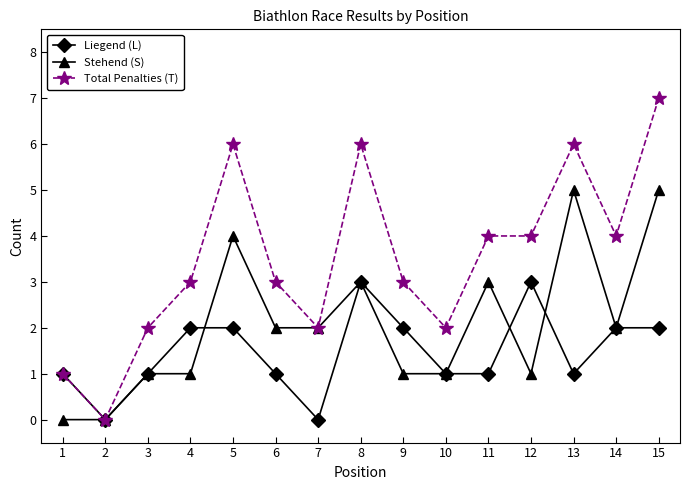

List the series in order of their overall mean, highest first.

Total Penalties (T), Stehend (S), Liegend (L)